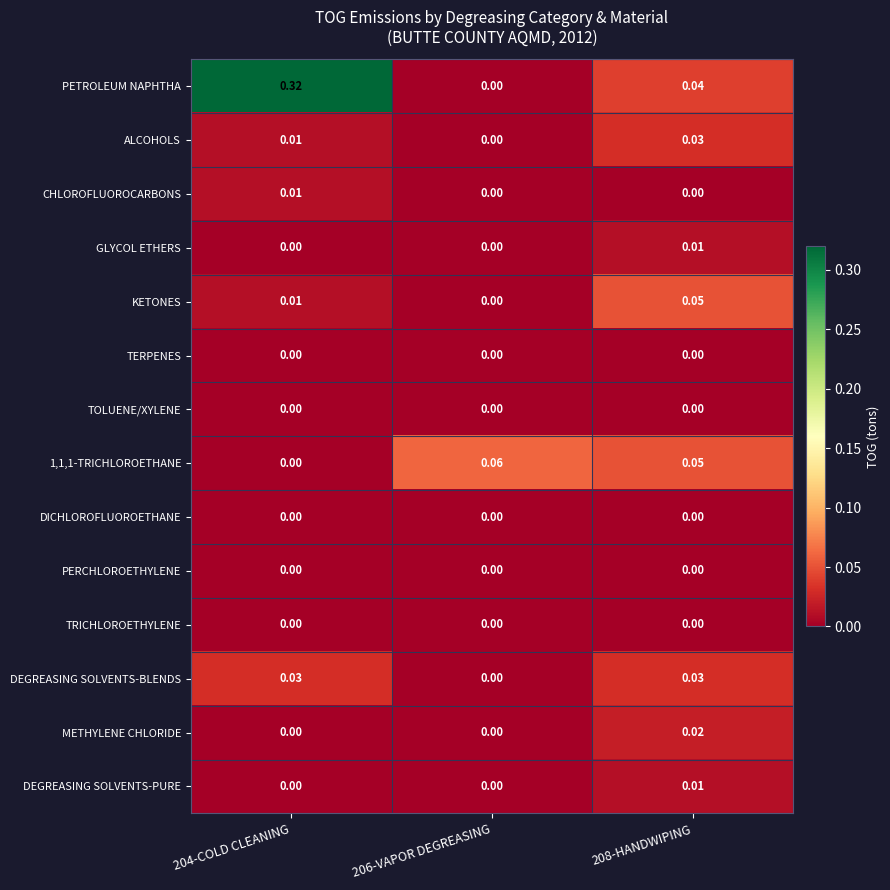

Between 206-VAPOR DEGREASING and 208-HANDWIPING, which series saw the biggest shift?

KETONES